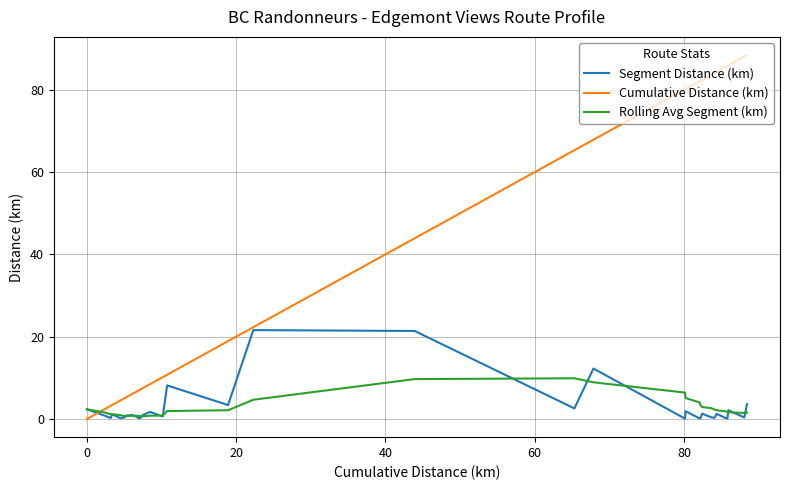

Which series has the largest range (max minus min)?

Cumulative Distance (km)